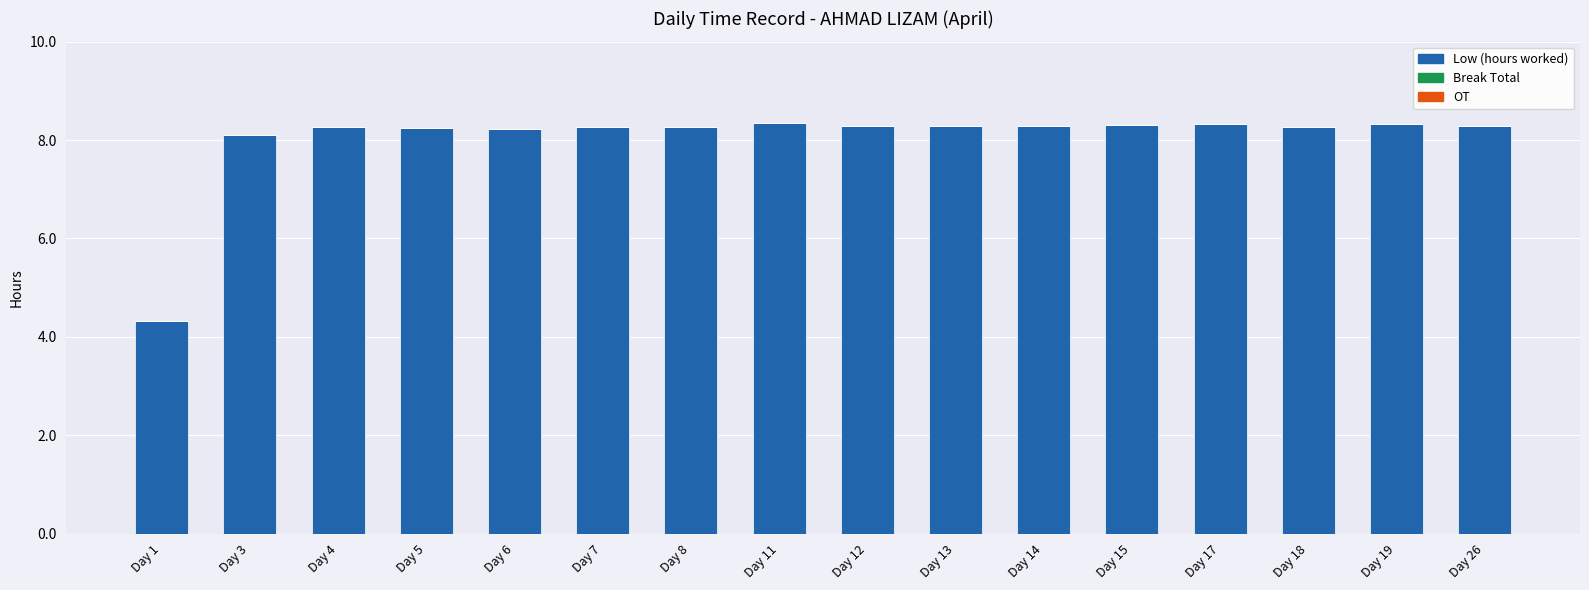

Which category has the lowest value across all series?

Day 1